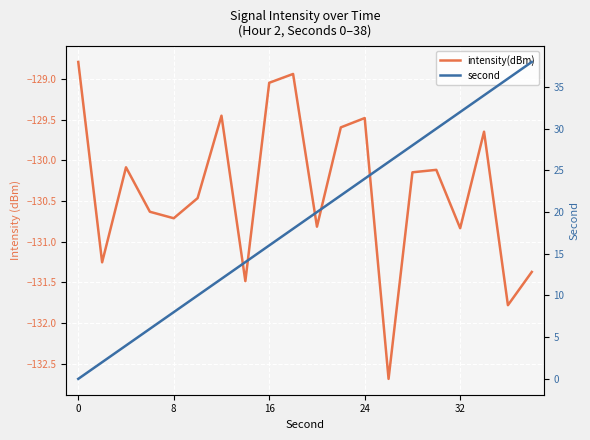

What is the maximum value shown in the chart?

38.0